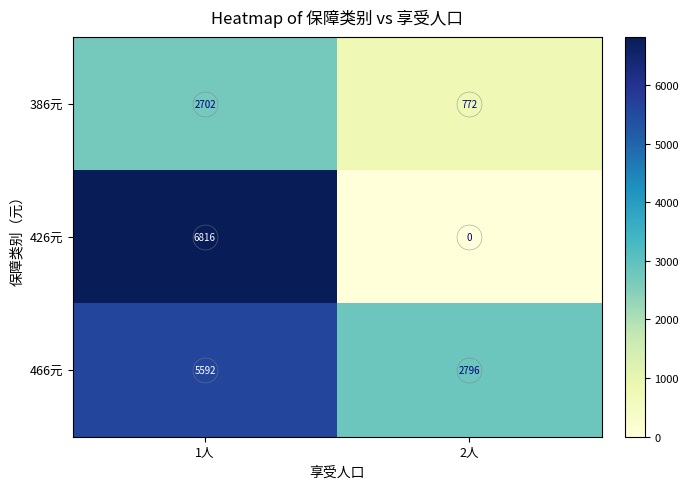

List the series in order of their peak value, lowest first.

386元, 466元, 426元